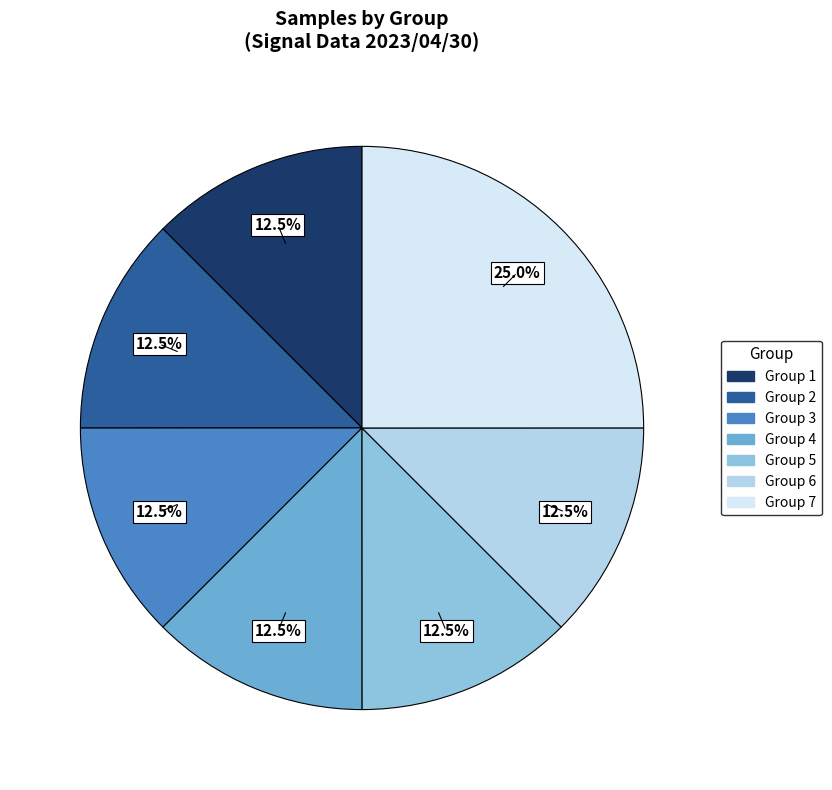

Is there a majority slice in this chart?

No